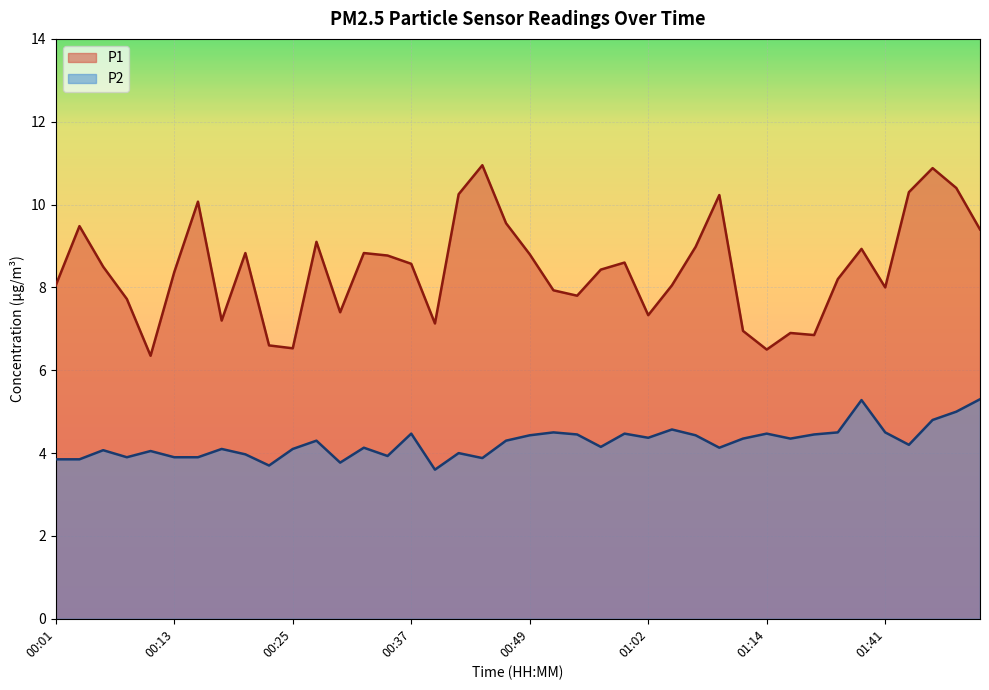

Which category has the highest value in the P1 series?

00:45